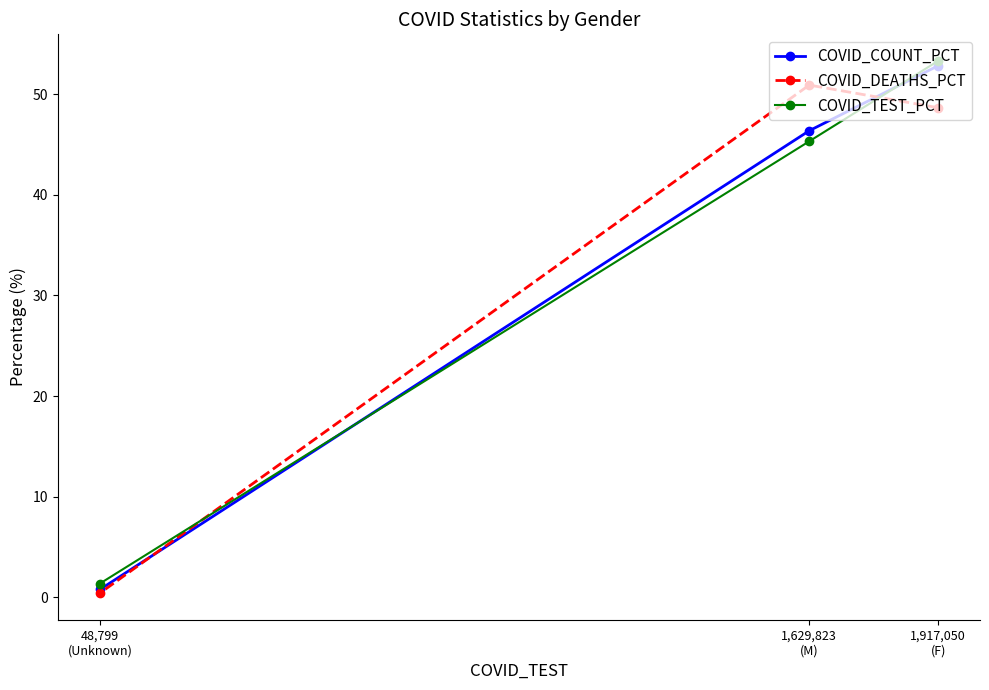

The value of COVID_TEST_PCT at 1,917,050
(F) is 75.2. True or false?

False